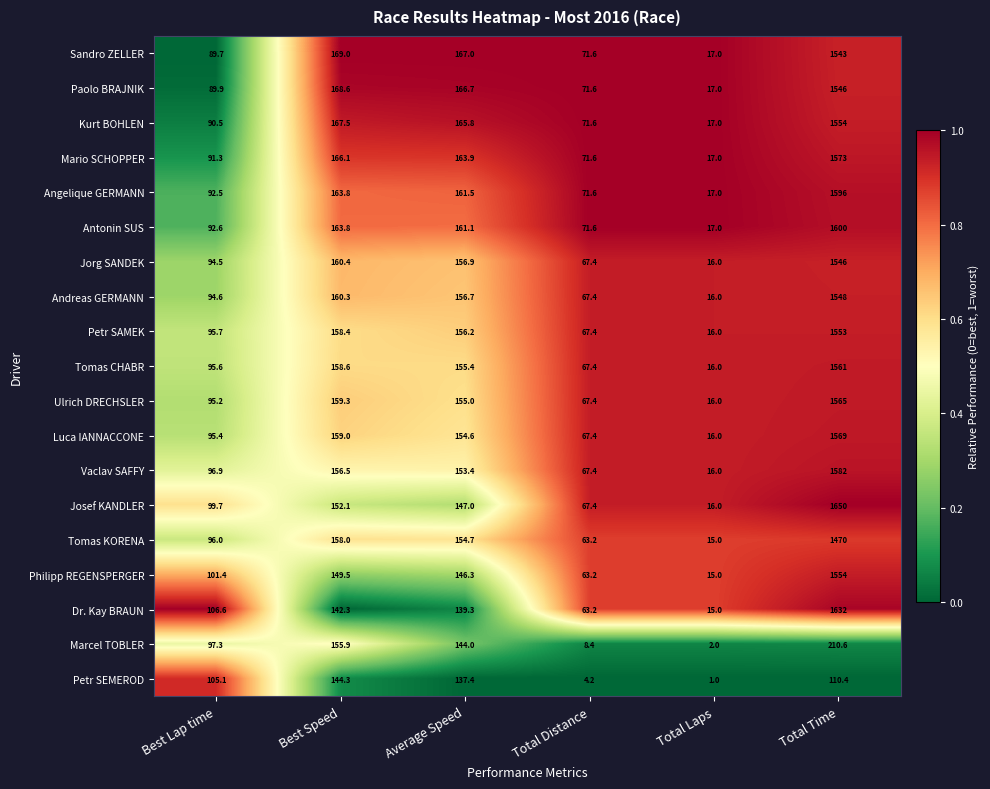

At which category is the sum across all series the highest?

Total Time